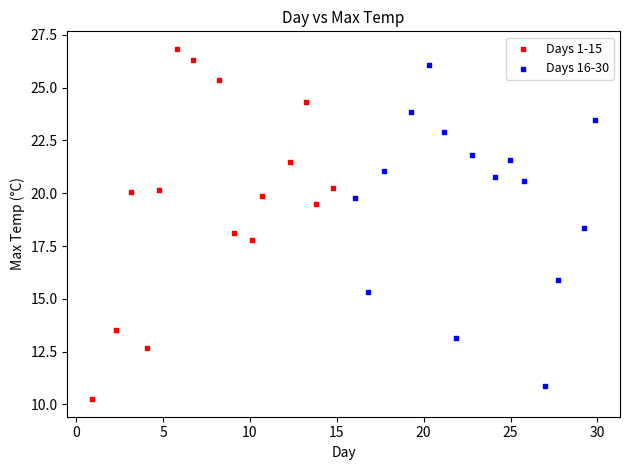

Which series contains the highest Y value?

Days 1-15